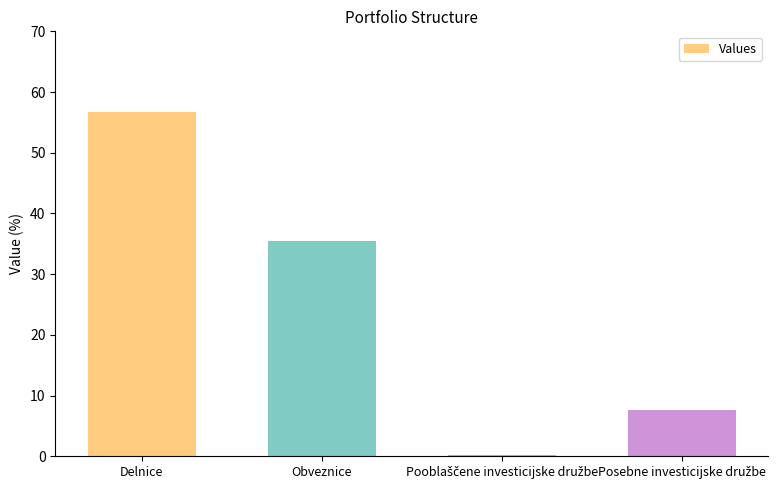

What is the change in value from Delnice to Obveznice?

-21.3